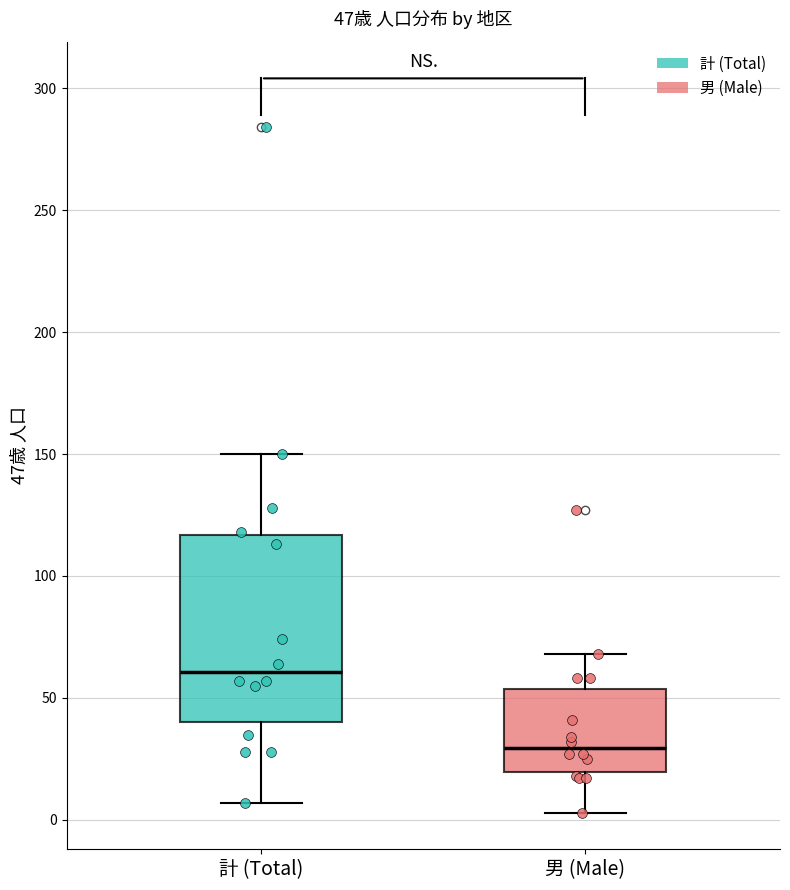

Which box's median line is the lowest?

男 (Male)